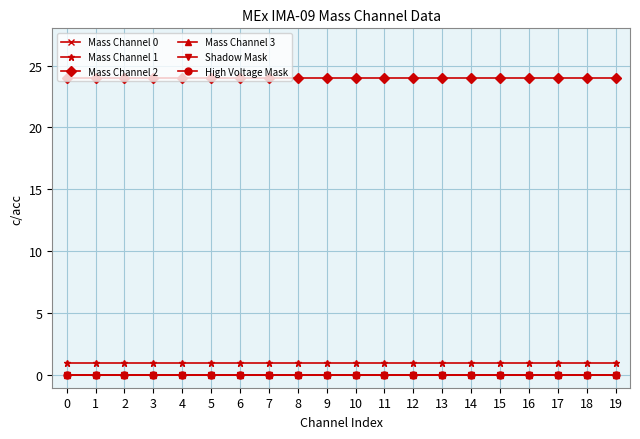

Is this an area chart (filled region under the line)?

No